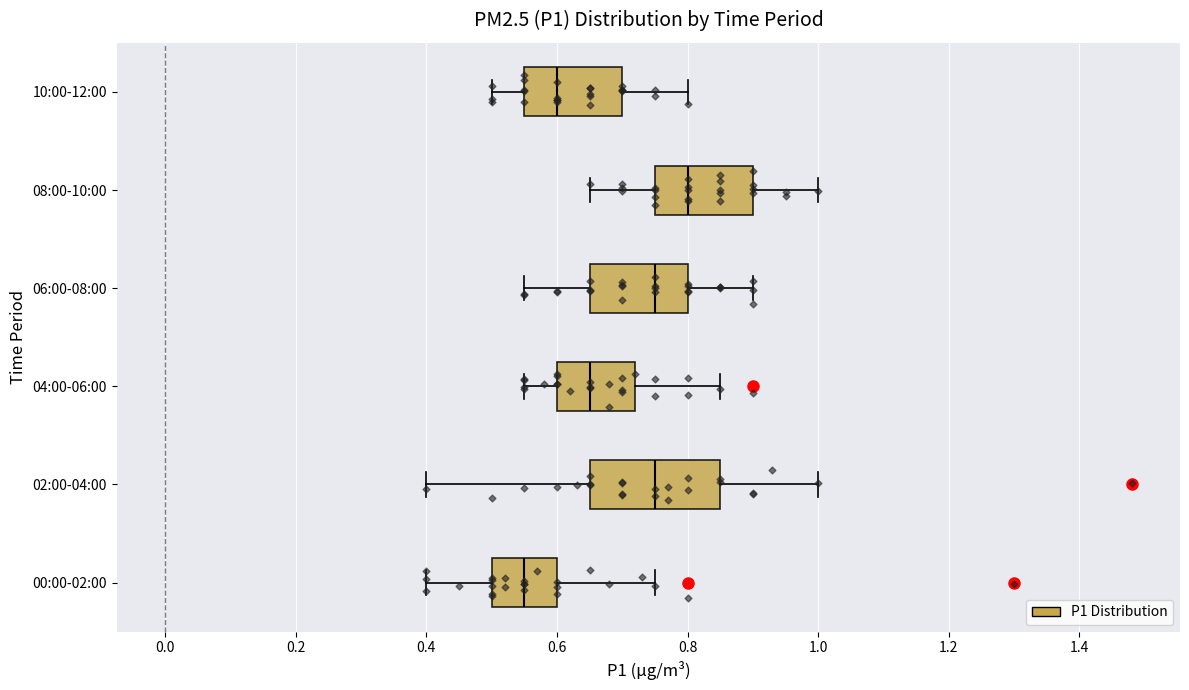

Reading bottom to top, transcribe this box plot: for each box, give where its median line is, the range the box spans, and where its two whiskers end, as read against the x-axis. The values are not printed on the chart, so give them approximately, as read against the axis.

00:00-02:00: median 0.56, box 0.50 to 0.60, whiskers 0.40 to 0.76
02:00-04:00: median 0.76, box 0.66 to 0.86, whiskers 0.40 to 1.00
04:00-06:00: median 0.66, box 0.60 to 0.72, whiskers 0.56 to 0.86
06:00-08:00: median 0.76, box 0.66 to 0.80, whiskers 0.56 to 0.90
08:00-10:00: median 0.80, box 0.76 to 0.90, whiskers 0.66 to 1.00
10:00-12:00: median 0.60, box 0.56 to 0.70, whiskers 0.50 to 0.80